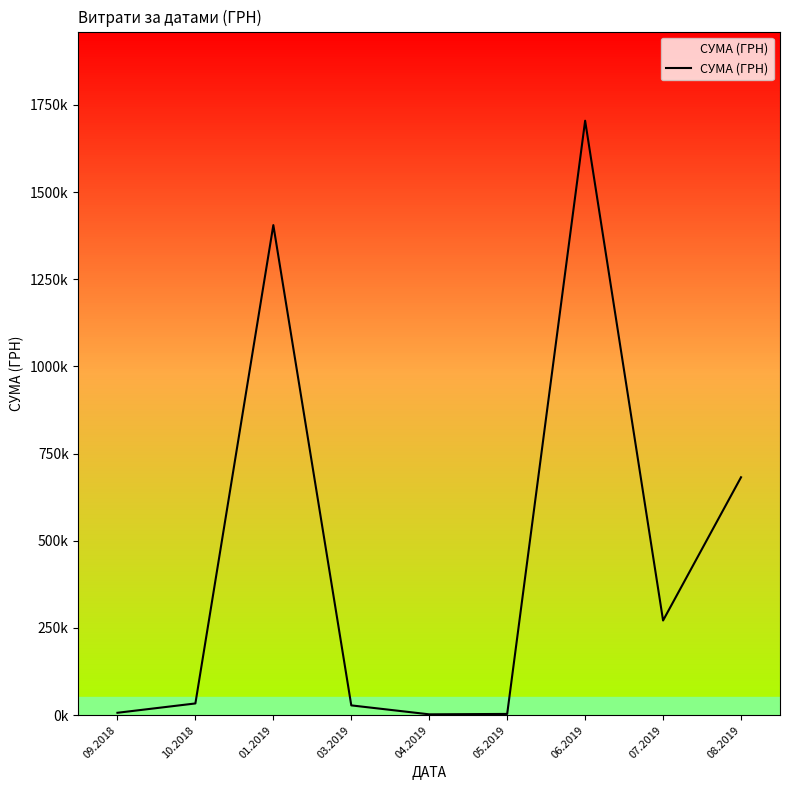

Does the chart have visible grid lines?

No